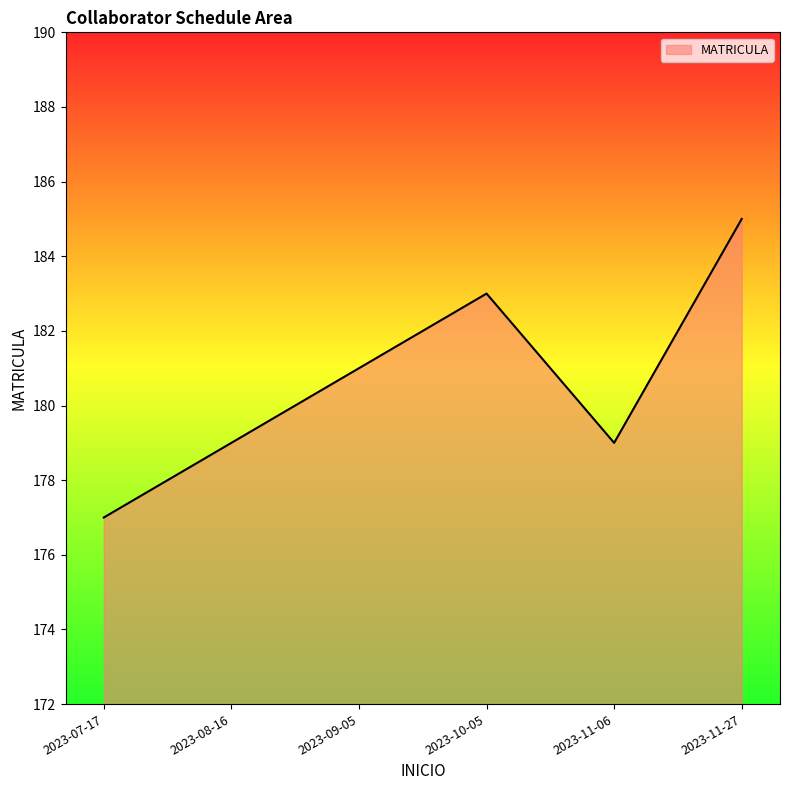

At which category does the data reach its first local peak?

2023-10-05